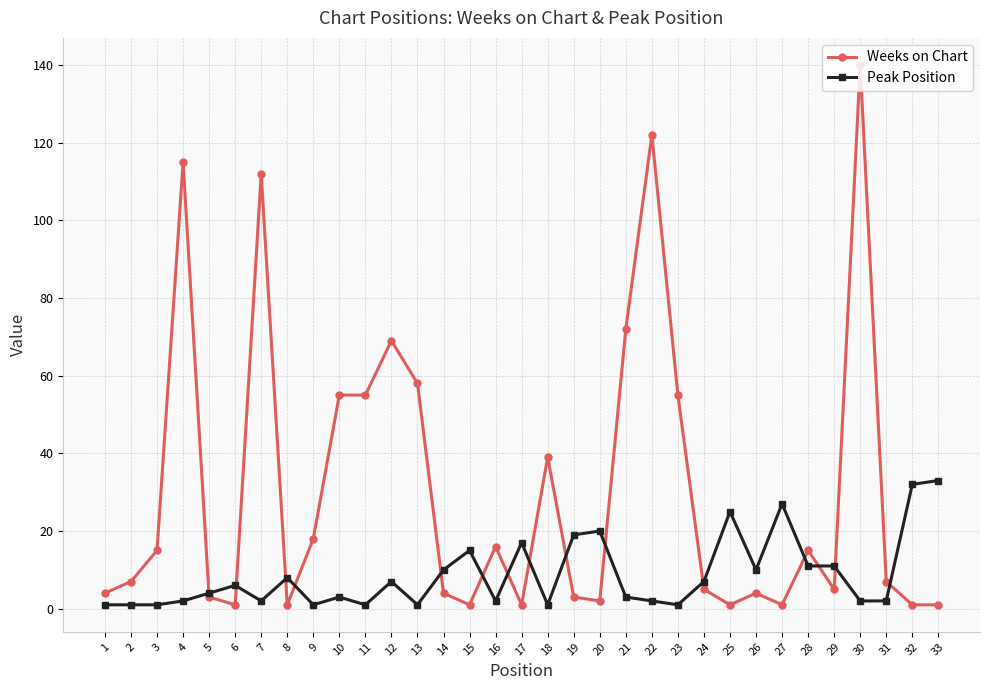

What are all the series names shown in the legend?

Weeks on Chart, Peak Position